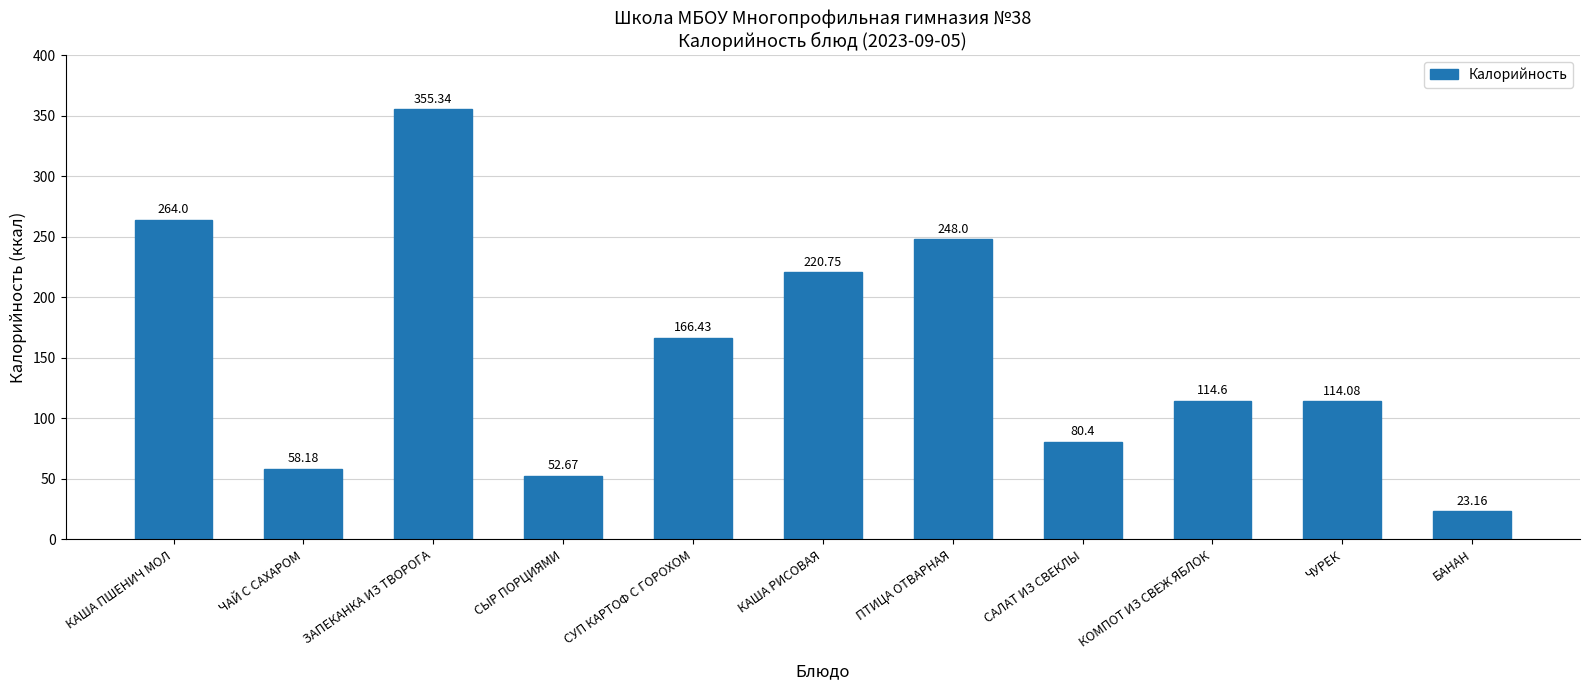

What is the ratio of the value at КОМПОТ ИЗ СВЕЖ ЯБЛОК to the value at БАНАН?

4.9